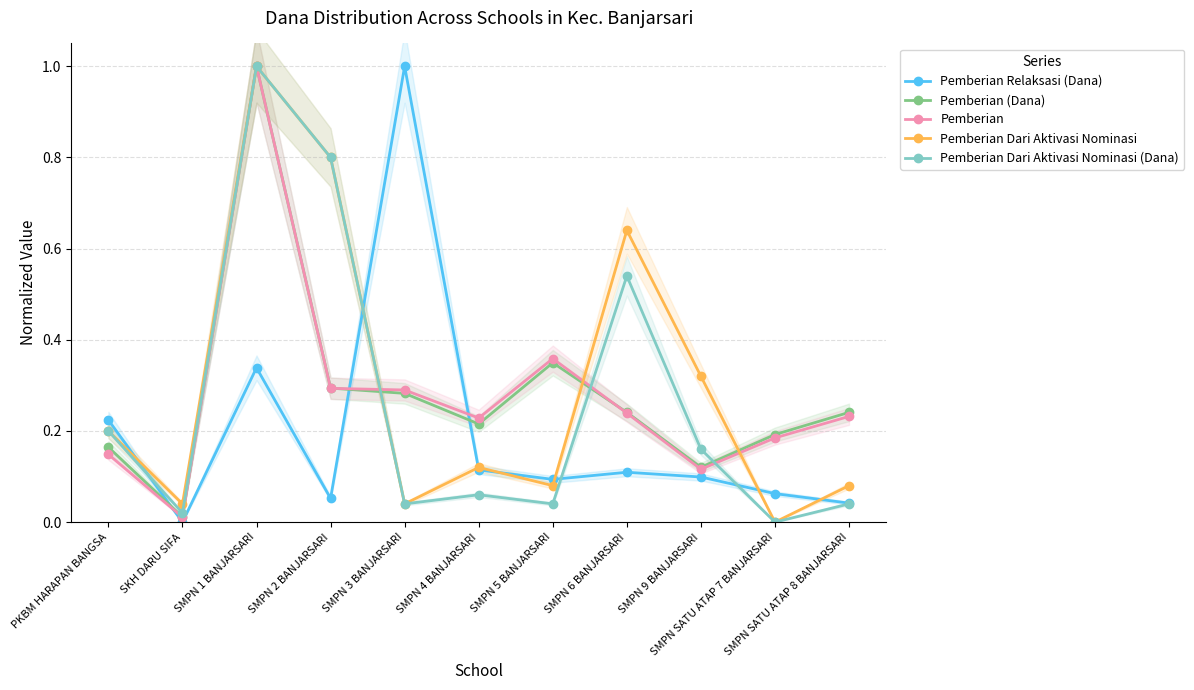

True or false: Pemberian and Pemberian Dari Aktivasi Nominasi cross at least once.

True